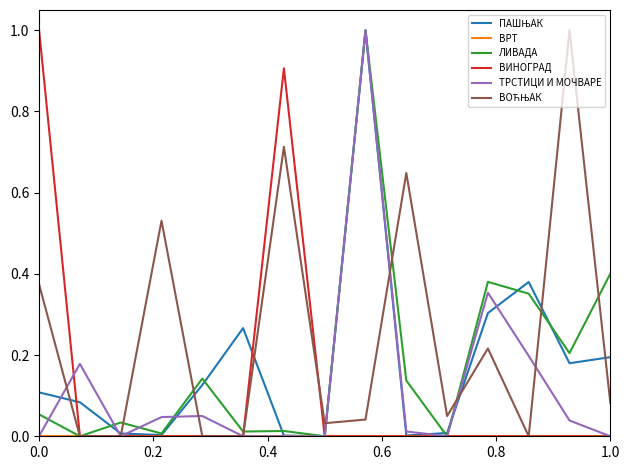

What is the greatest value displayed?

1.0